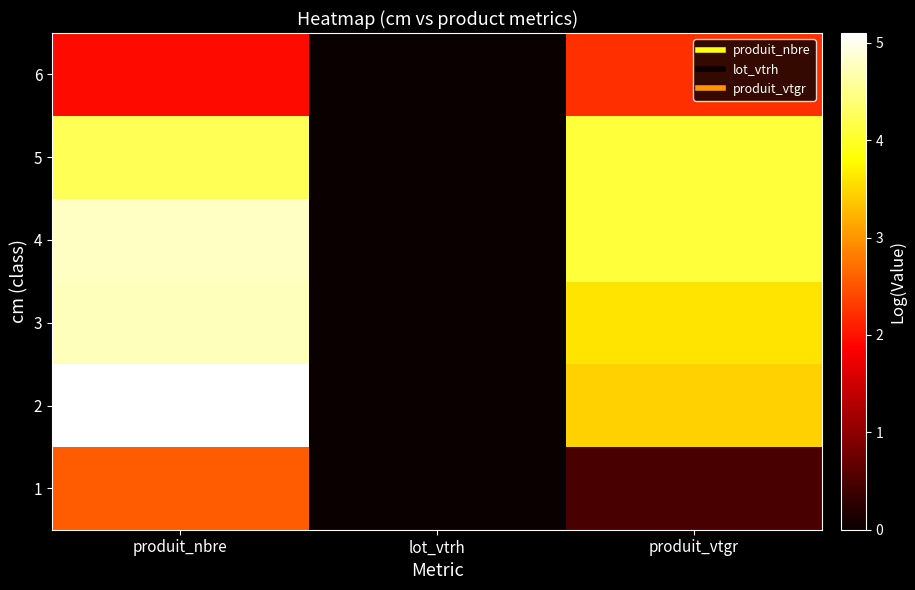

At how many categories does at least one series exceed 0?

2